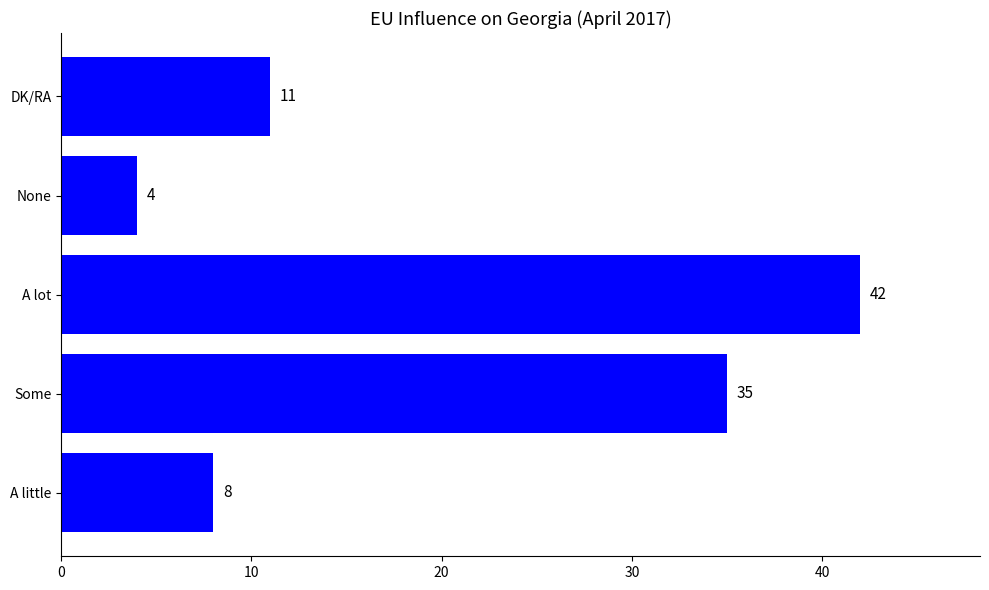

How many bars are there in total?

5